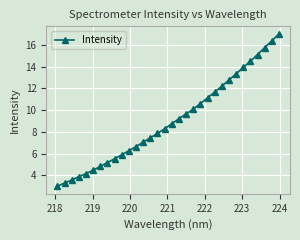

What is the maximum value shown in the chart?

17.0